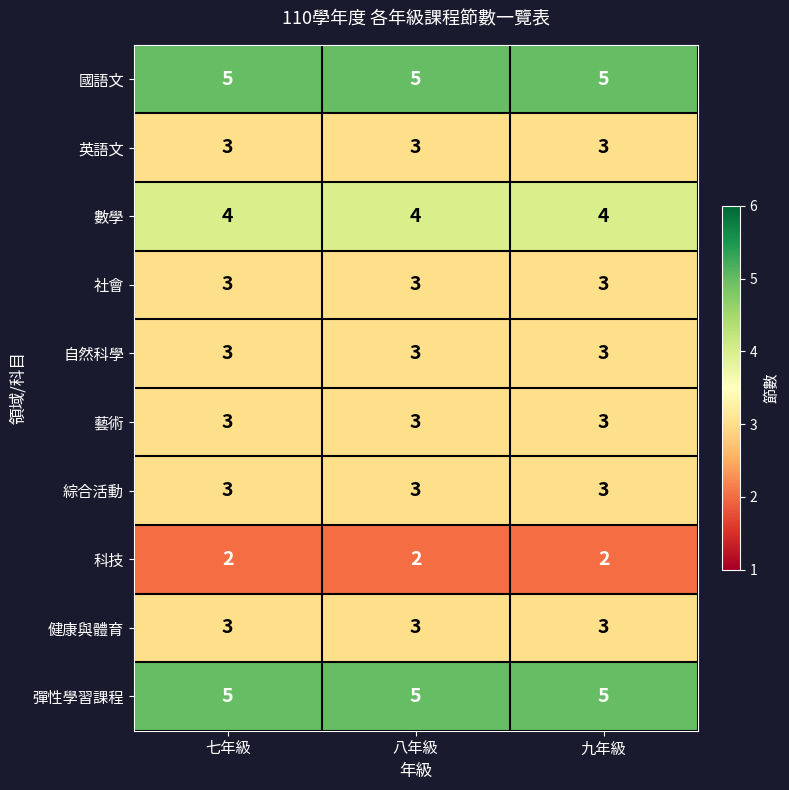

The value of 數學 at 八年級 is 6. True or false?

False